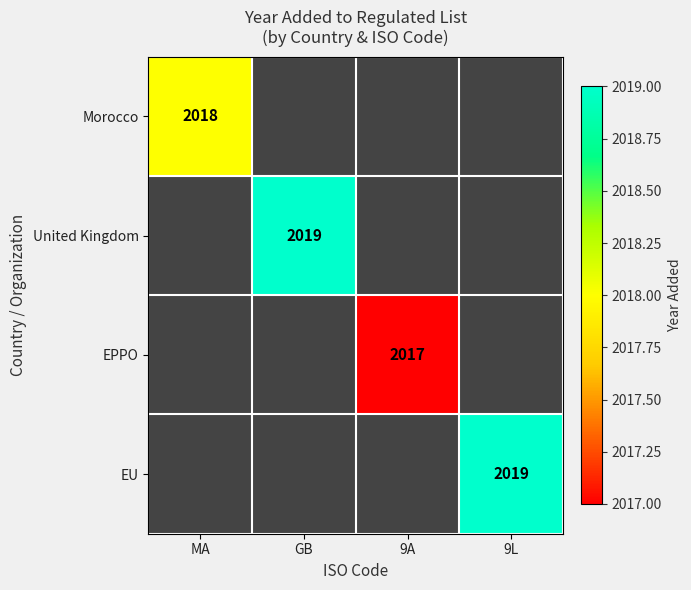

Is it true that EU equals 3376 at 9L?

False